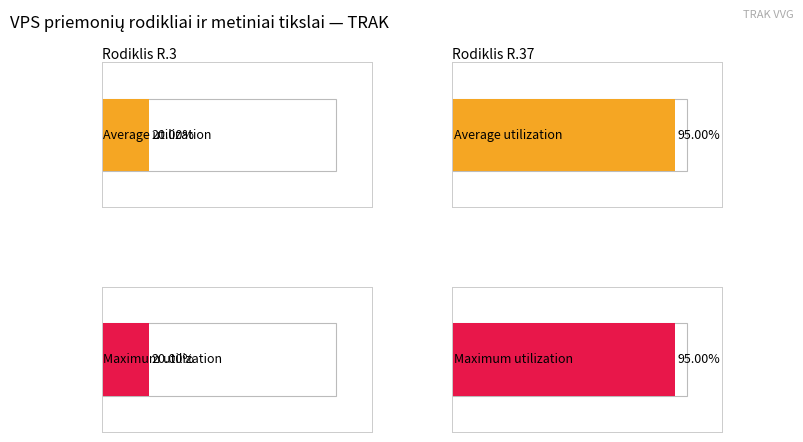

Is the value of Average utilization at R.3 (1 lentelė) greater than the value of Maximum utilization at R.37 (2 lentelė)?

No